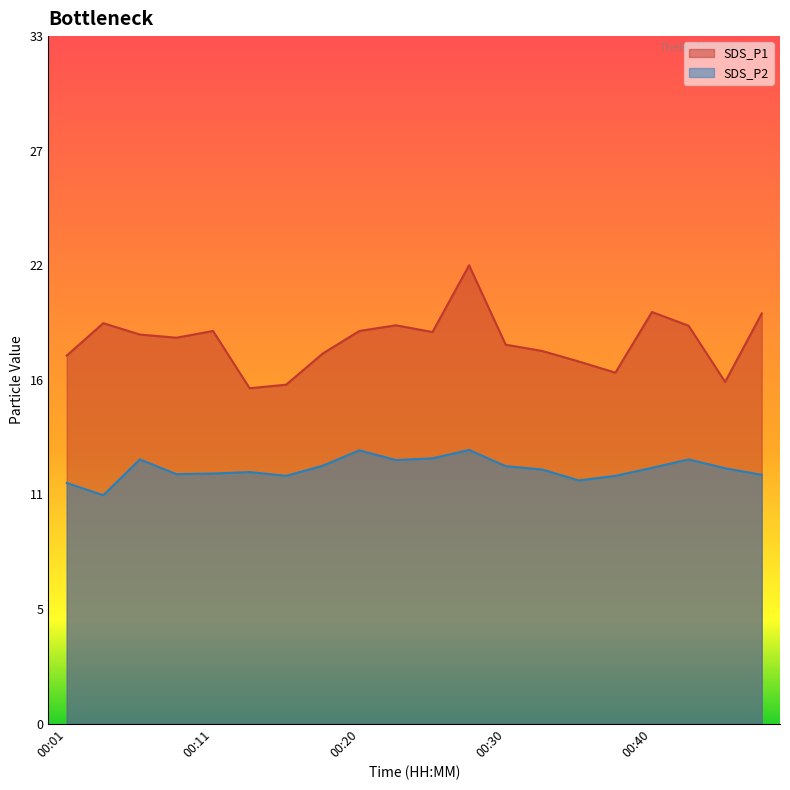

Which series has the largest total across all categories?

SDS_P1